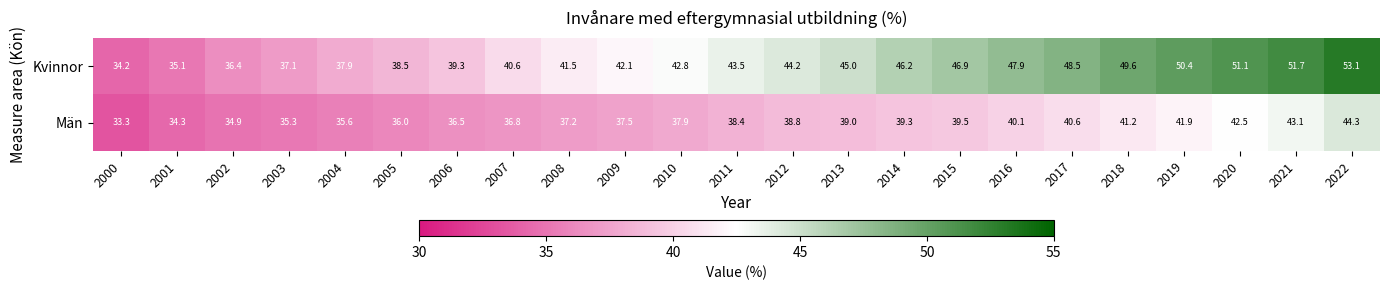

How many categories are shown in the chart?

23